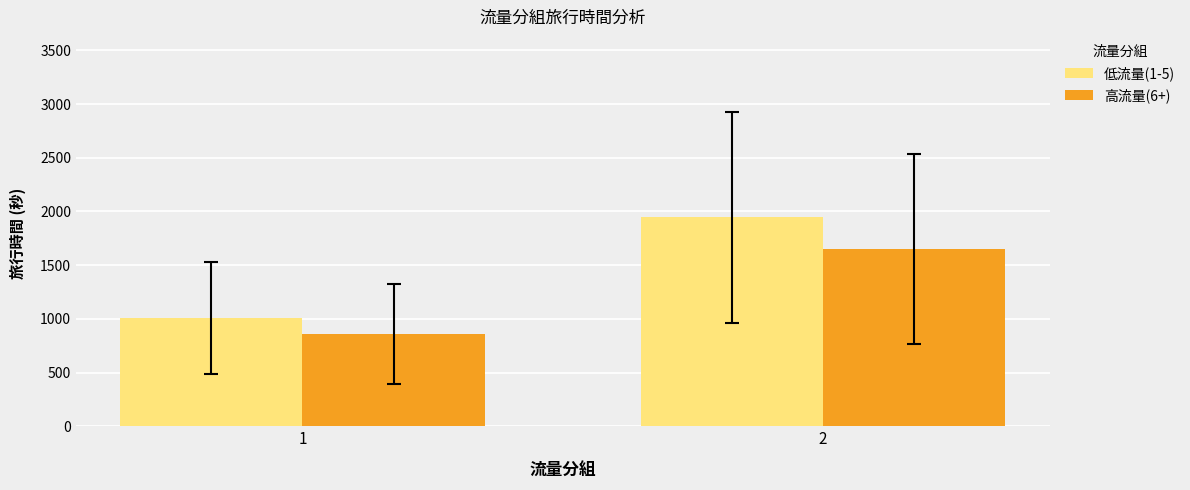

Reading left to right, list all the values displayed in this chart.

低流量(1-5): 1=1008.0	2=1944.0
高流量(6+): 1=856.8	2=1652.4